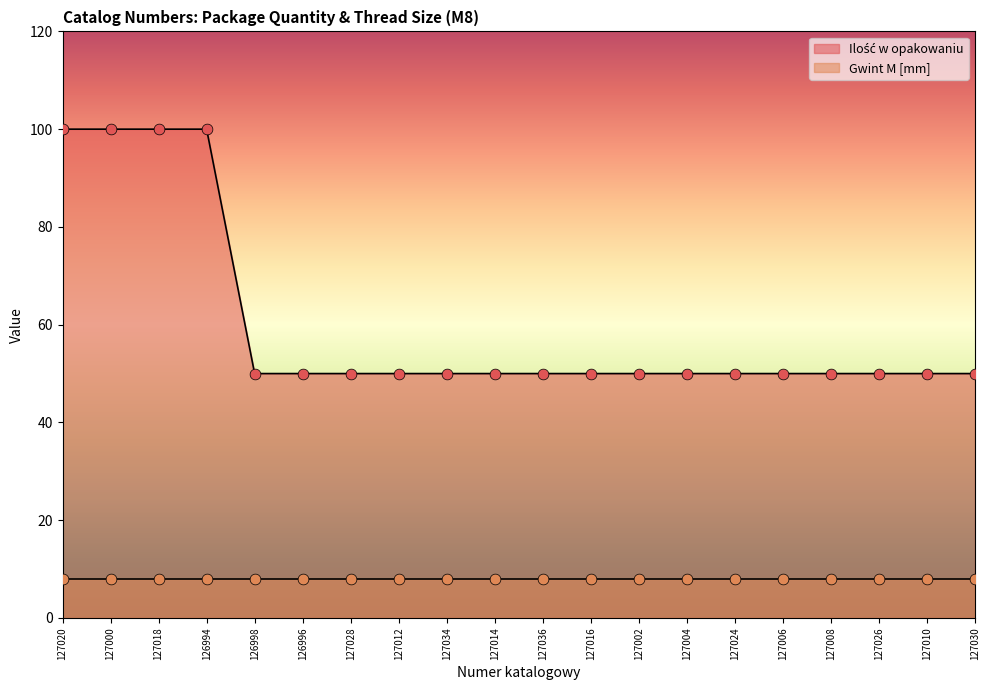

Between 127028 and 127014, which is larger?

127028